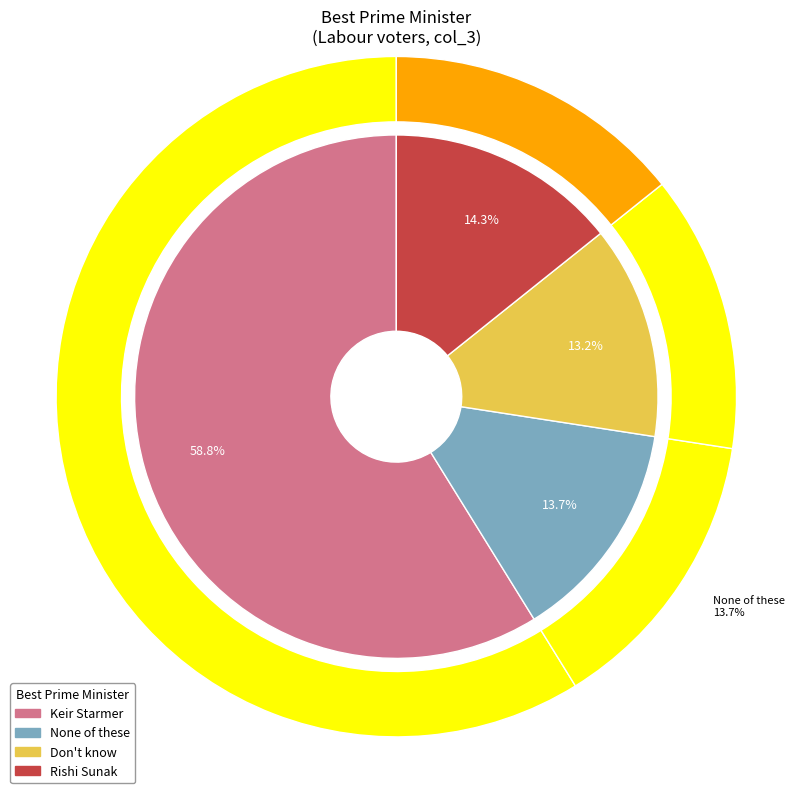

To the nearest percent, what percentage of the pie is Rishi Sunak?

14%